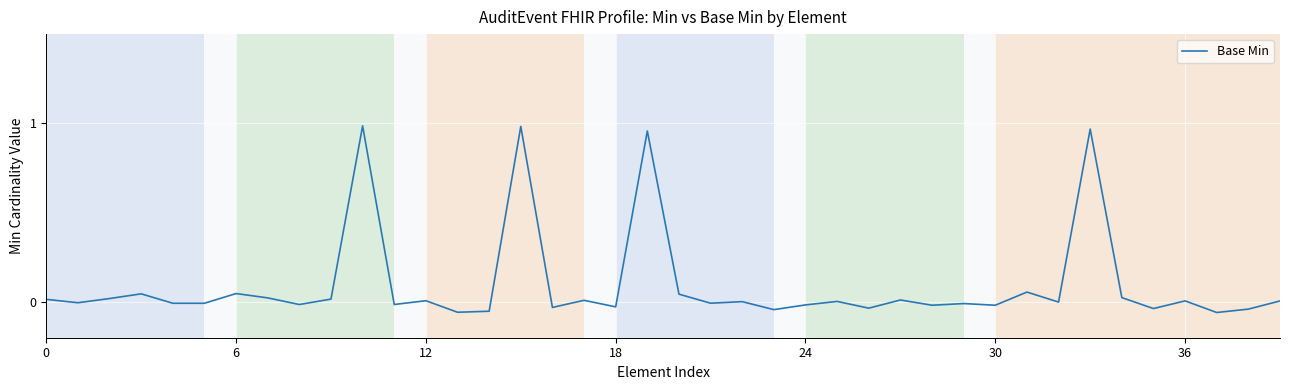

How many lines are shown in the chart?

1